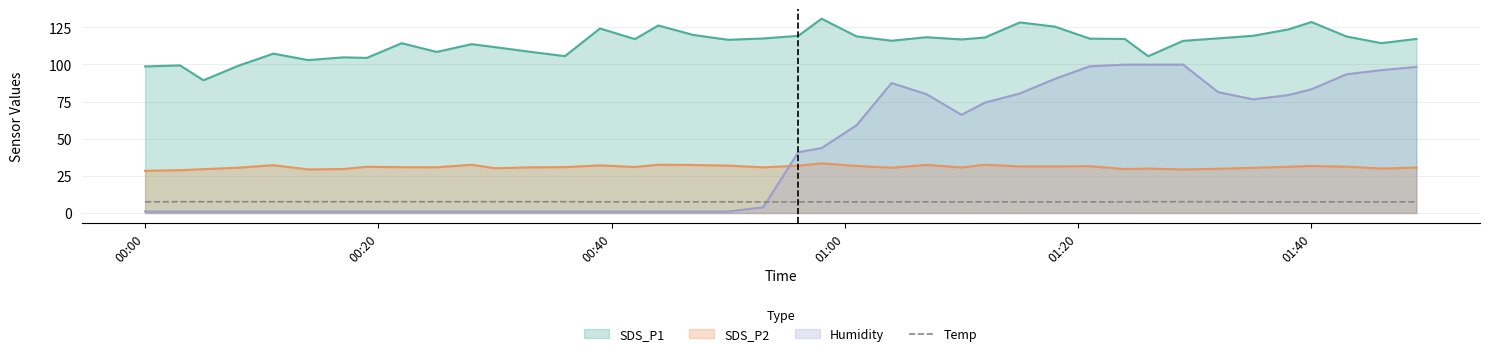

How many lines are shown in the chart?

4